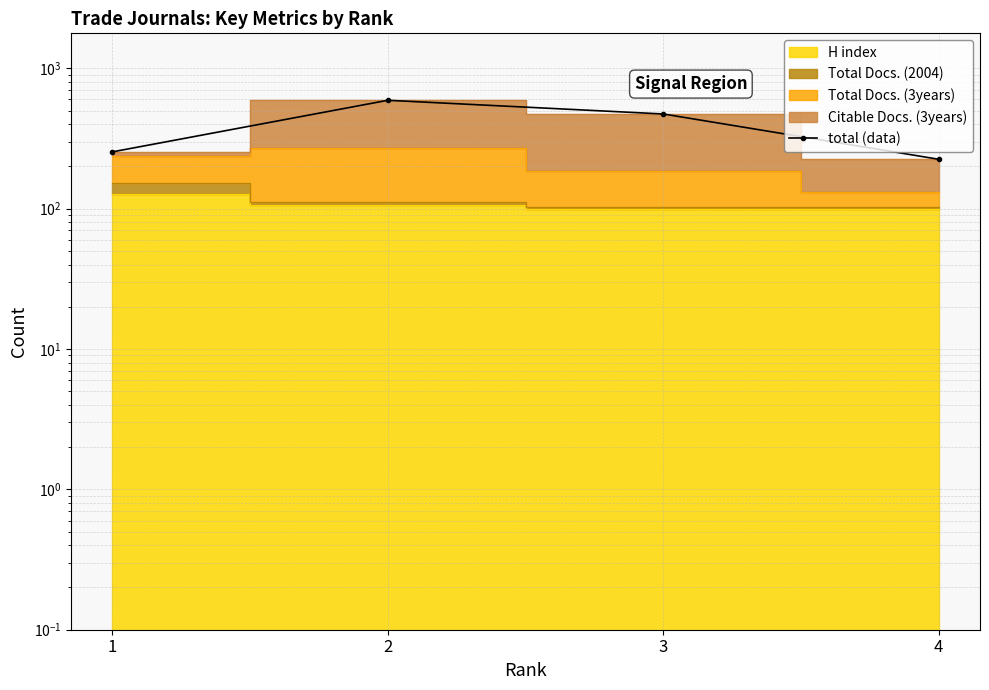

Does the chart have visible grid lines?

Yes